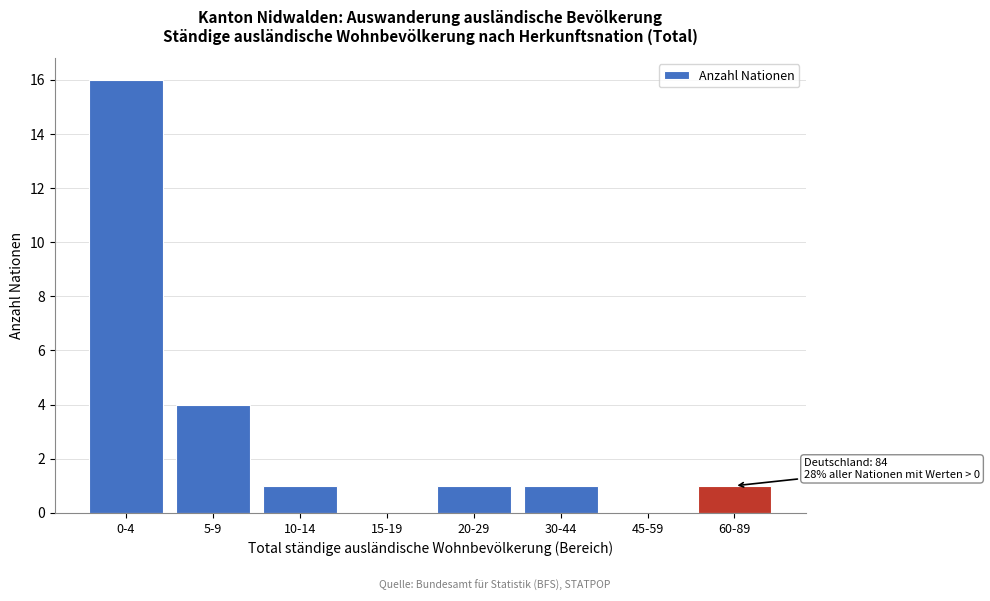

Reading right to left, list all the values displayed in this chart.

60-89=1	45-59=0	30-44=1	20-29=1	15-19=0	10-14=1	5-9=4	0-4=16